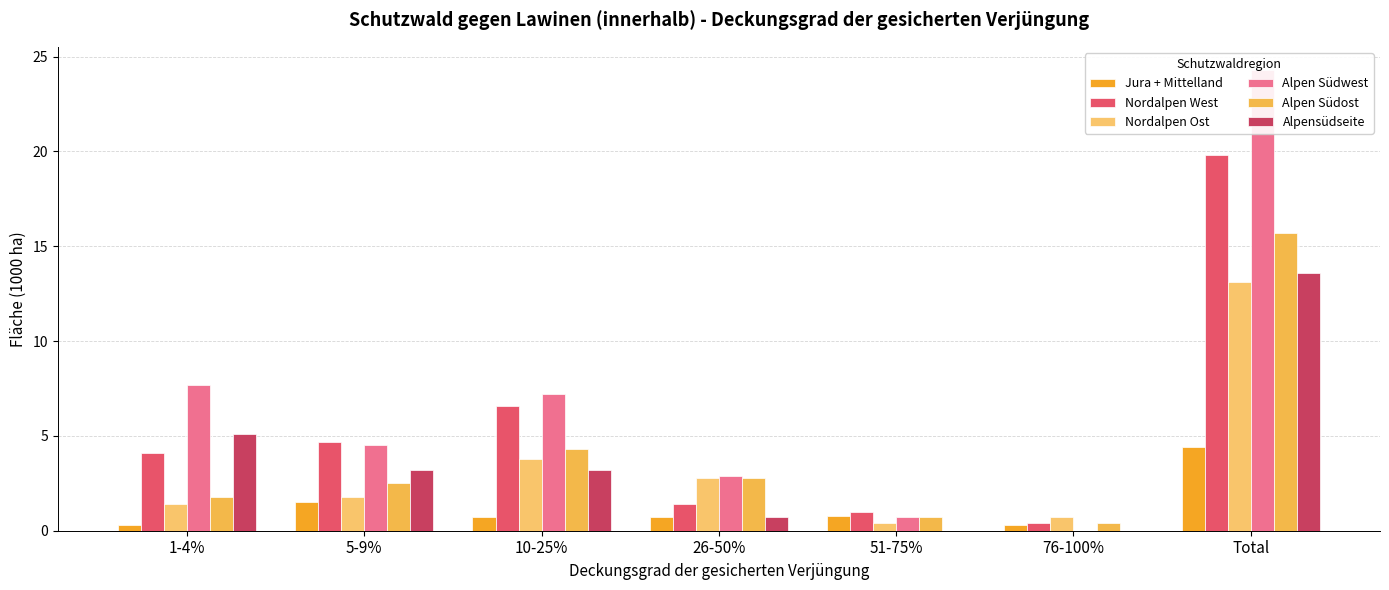

Which label corresponds to the largest value in the chart?

Total